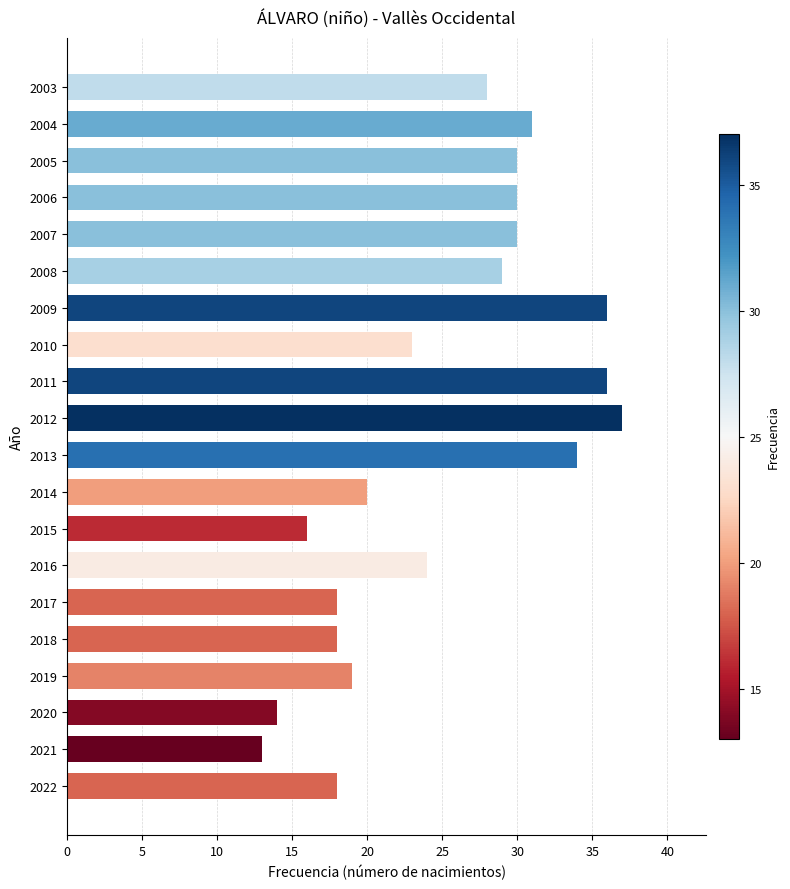

What is the ratio of the value at 2012 to the value at 2008?

1.3